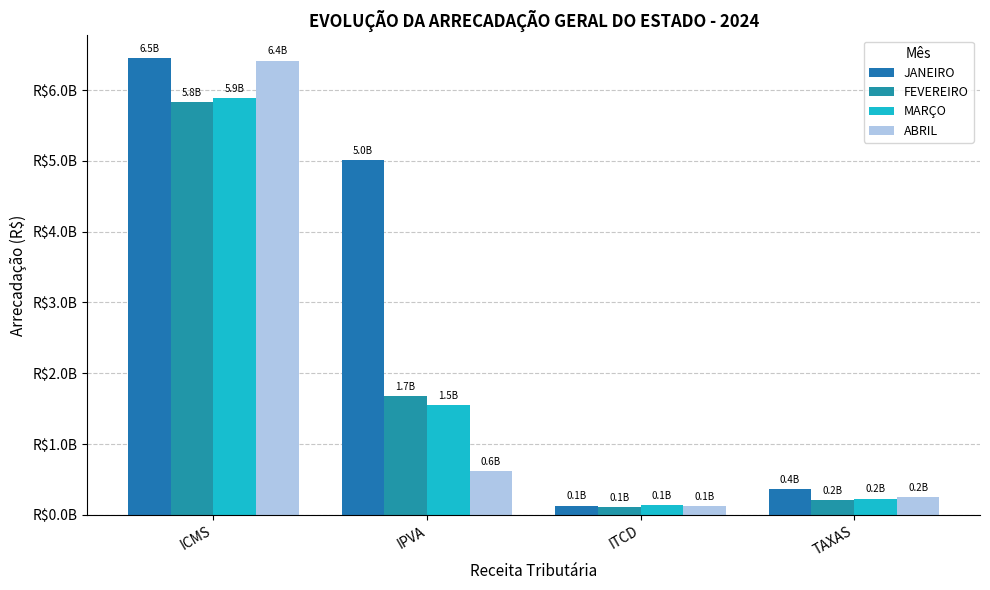

Between ICMS and IPVA, which series saw the biggest shift?

ABRIL